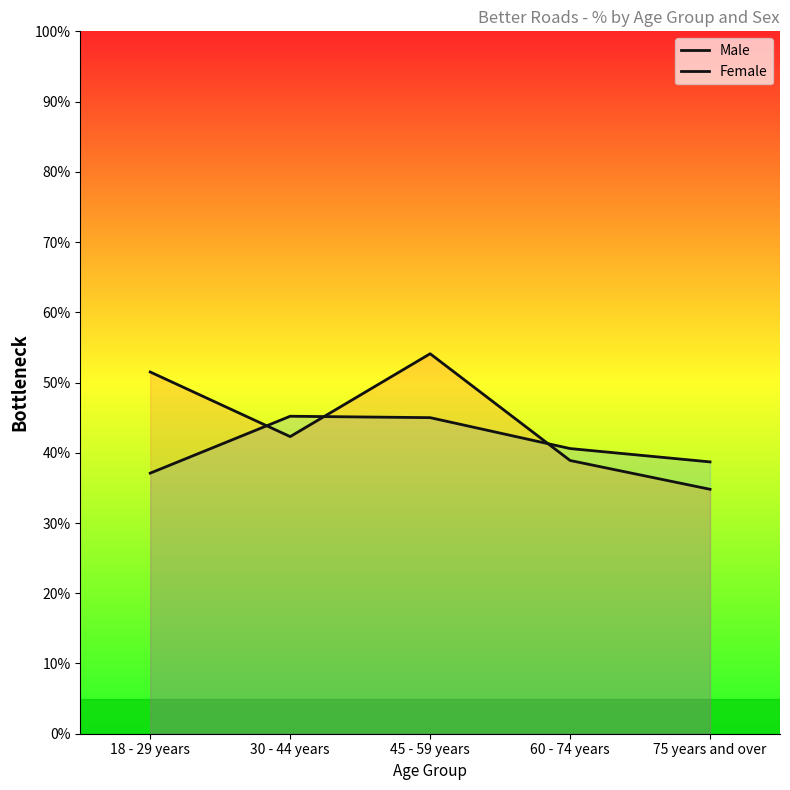

Reading left to right, transcribe all the data shown in this chart.

Male: 37.1	45.2	45.0	40.6	38.7
Female: 51.5	42.3	54.1	38.9	34.8